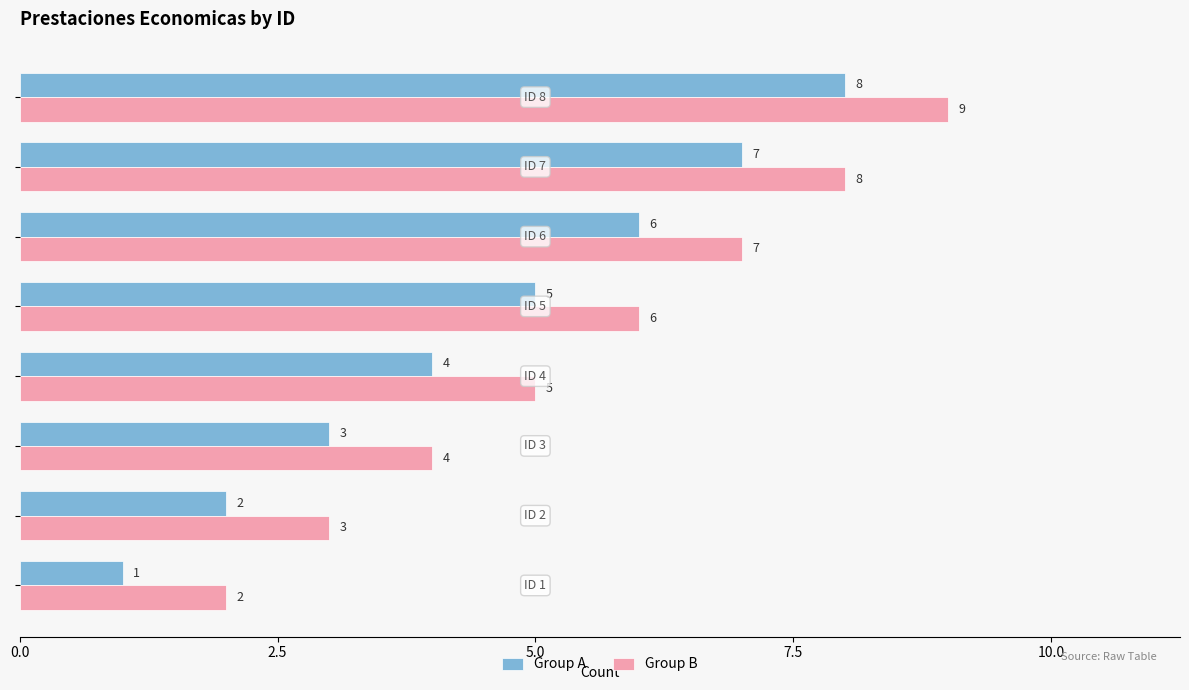

Rank the series by their average value, from lowest to highest.

Group A, Group B